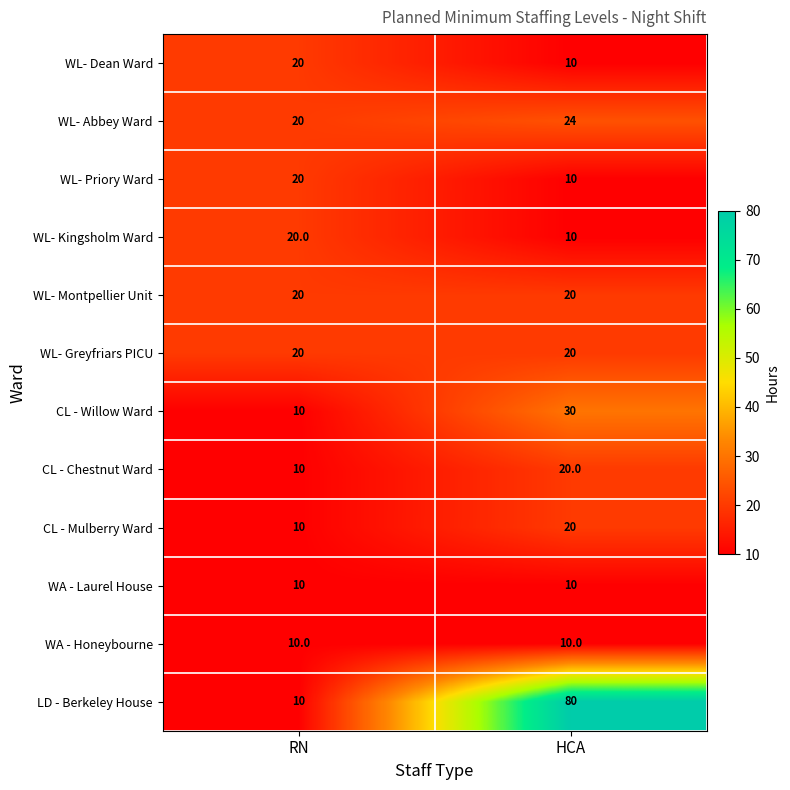

Between RN and HCA, which series saw the biggest shift?

LD - Berkeley House